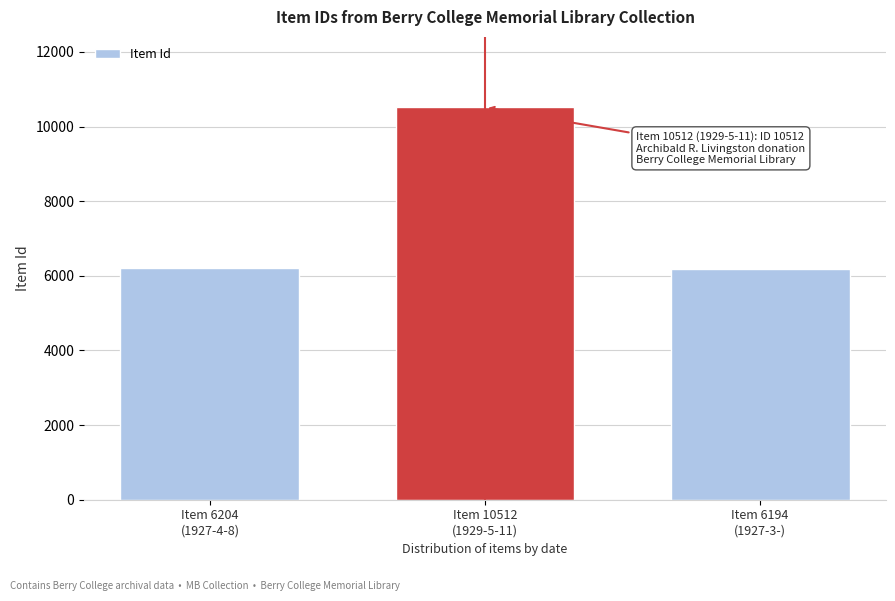

What value does the data have at Item 6204
(1927-4-8), to the nearest 50?

6200